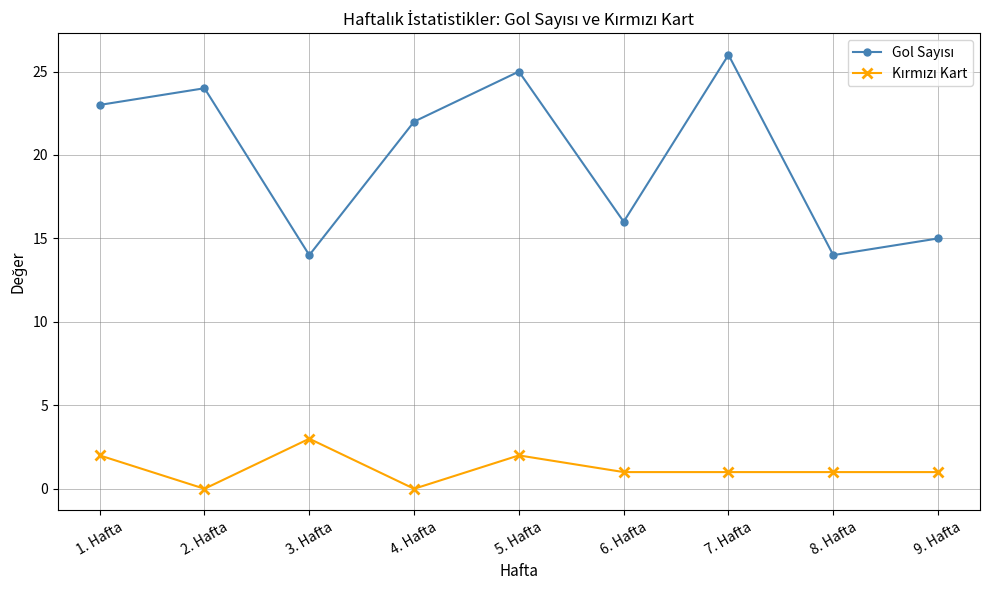

At how many categories does at least one series exceed 18?

5